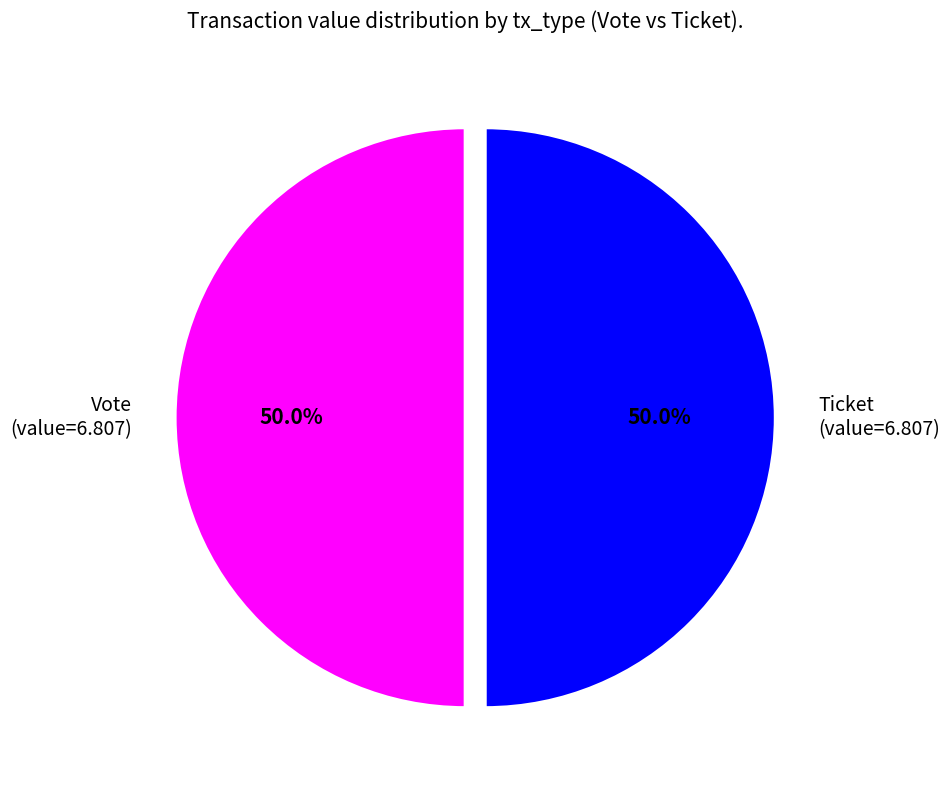

How much of the chart is everything except Vote?

50.0%